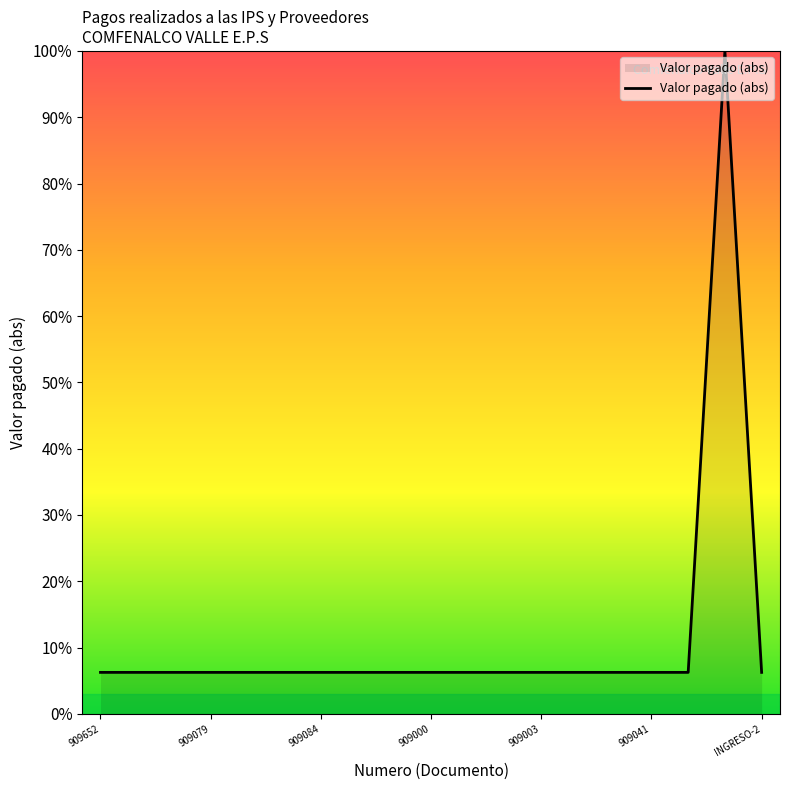

What is the maximum value shown in the chart?

100.0